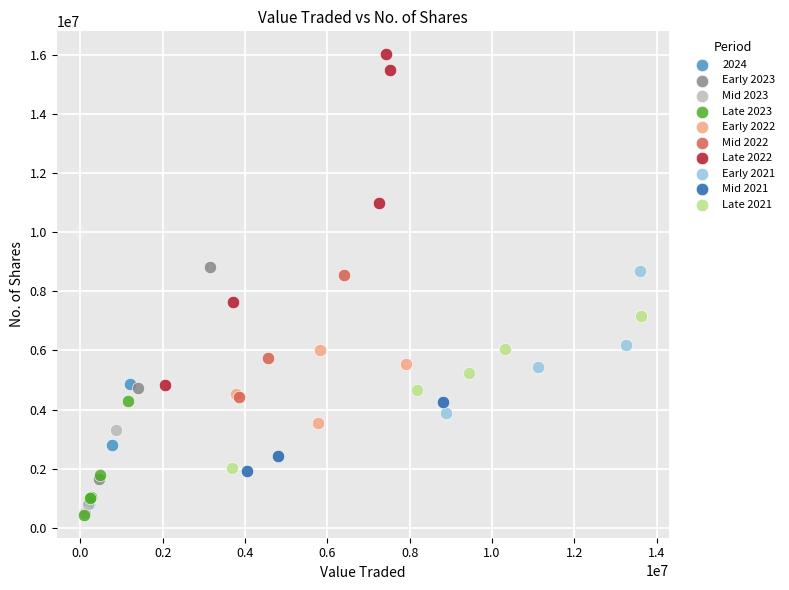

Which series has the widest spread of Y values?

Late 2022